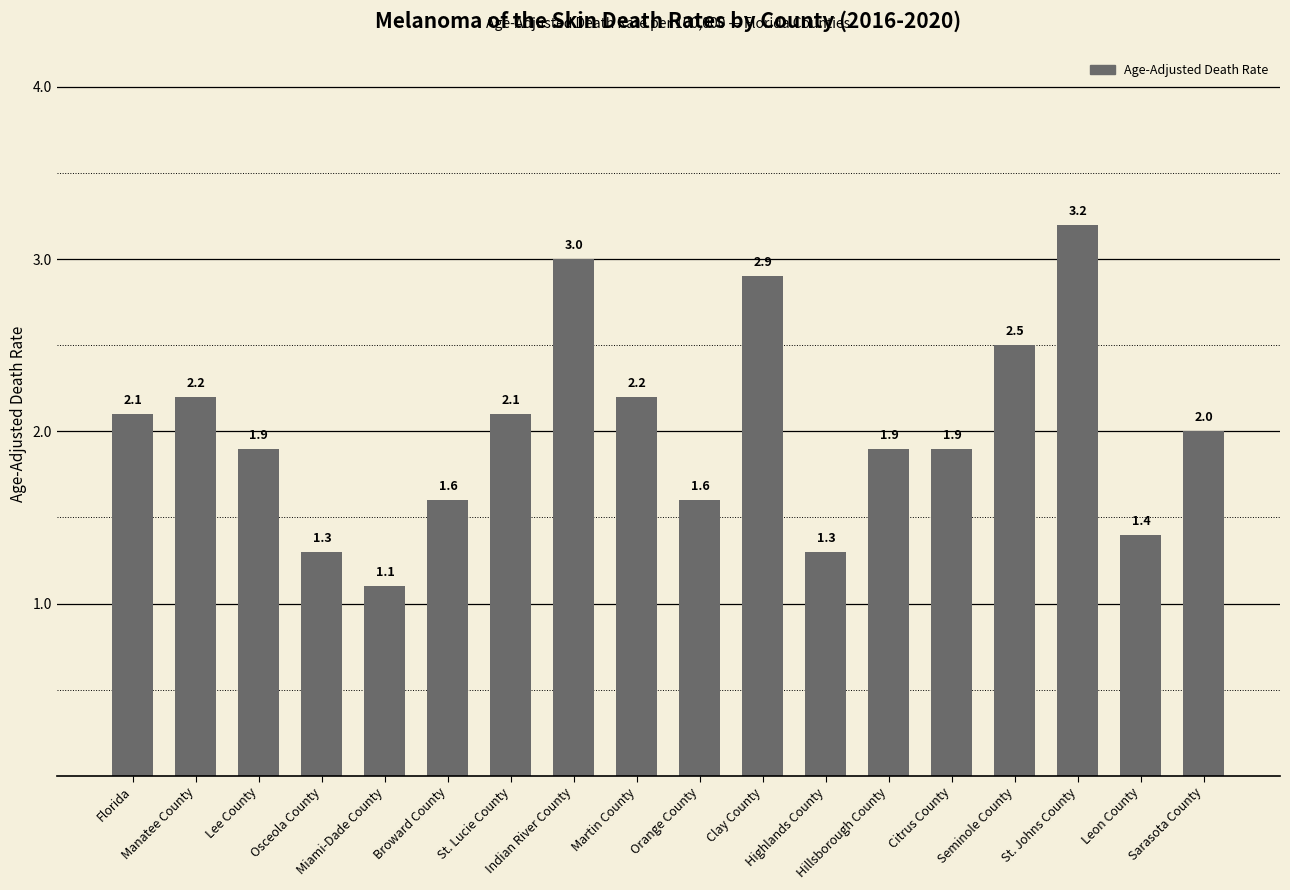

What is the average value?

2.0